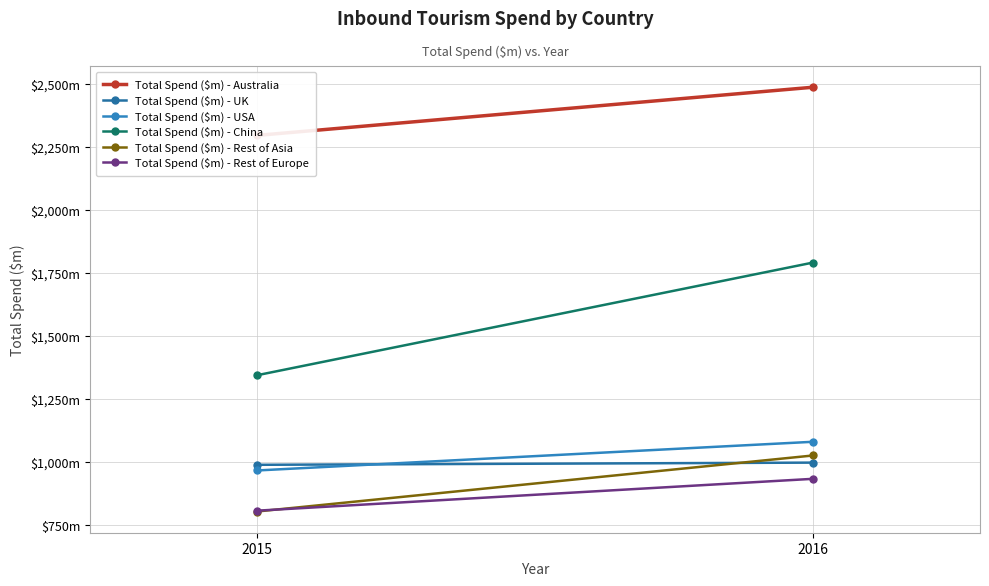

At which label is Total Spend ($m) - China closest to 1567?

2015